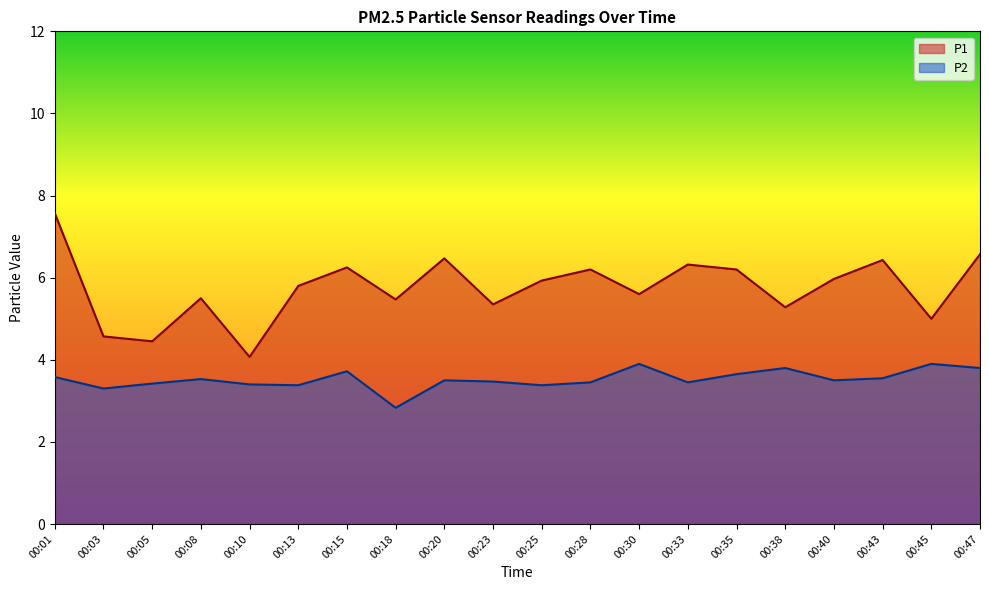

Which series has the largest range (max minus min)?

P1